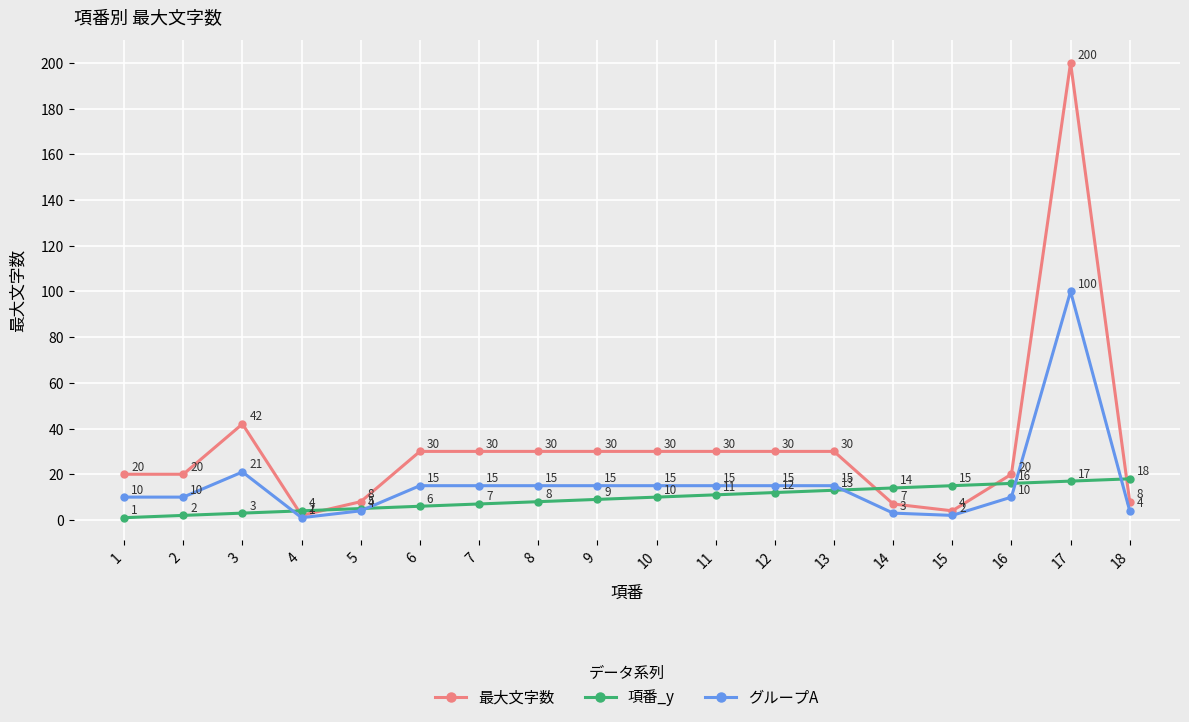

Between 2 and 18, which series saw the biggest shift?

項番_y